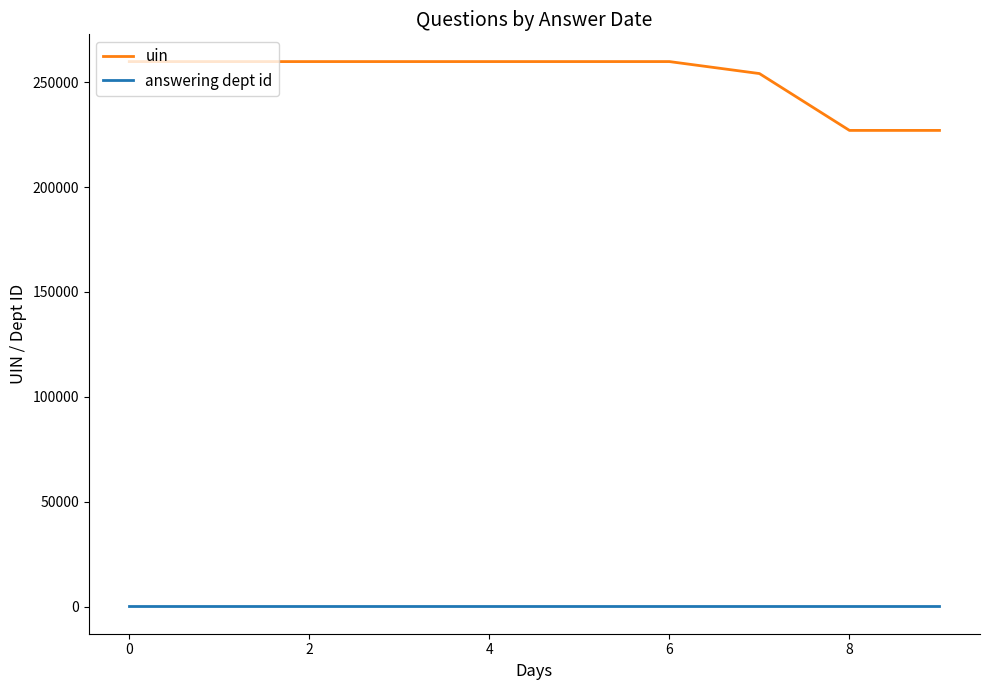

True or false: answering dept id and uin cross at least once.

False